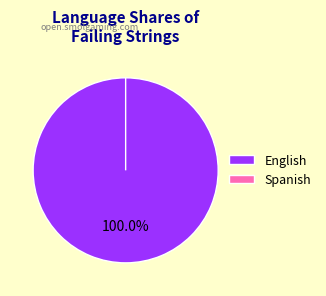

Between Spanish and English, which is larger?

English